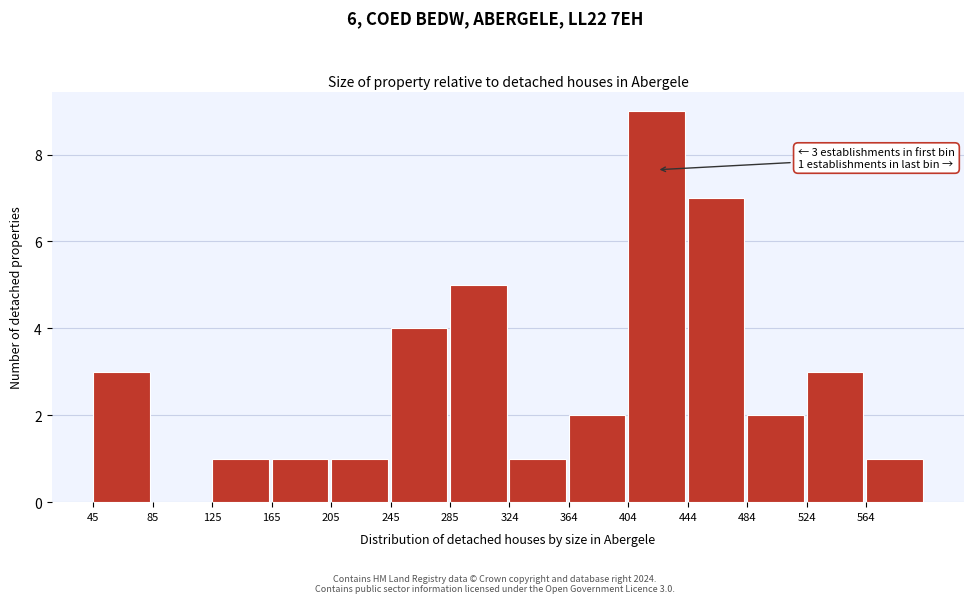

Reading right to left, list all the values displayed in this chart.

564=1	524=3	484=2	444=7	404=9	364=2	324=1	285=5	245=4	205=1	165=1	125=1	85=0	45=3